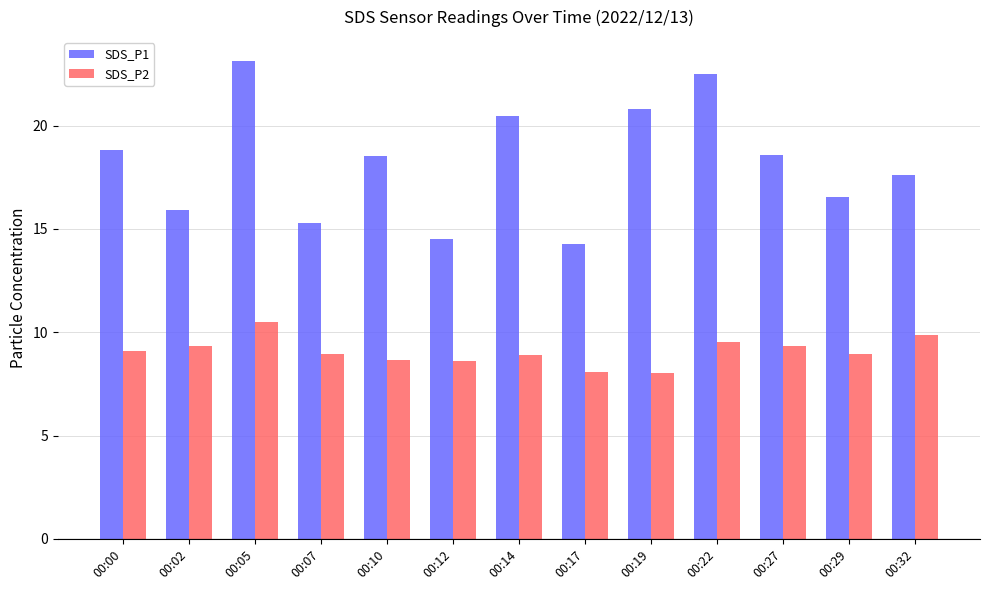

What is the maximum value for SDS_P1?

23.1